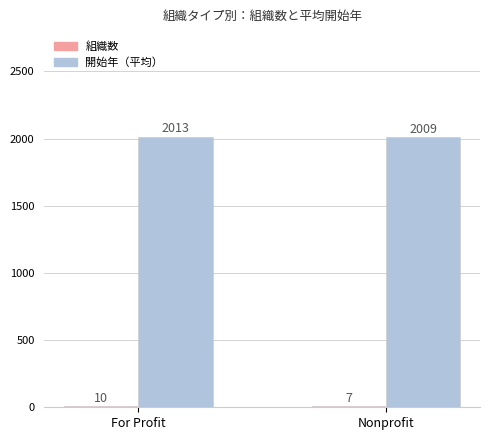

Which label corresponds to the largest value in the chart?

For Profit